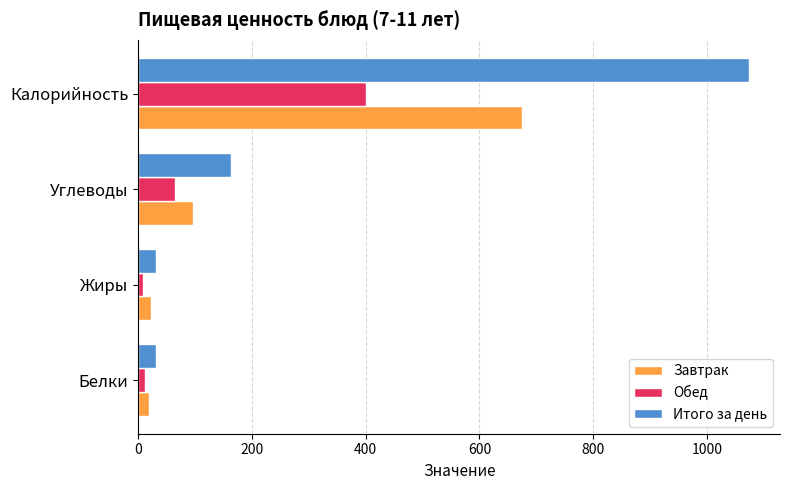

At which label is Обед closest to 204?

Углеводы